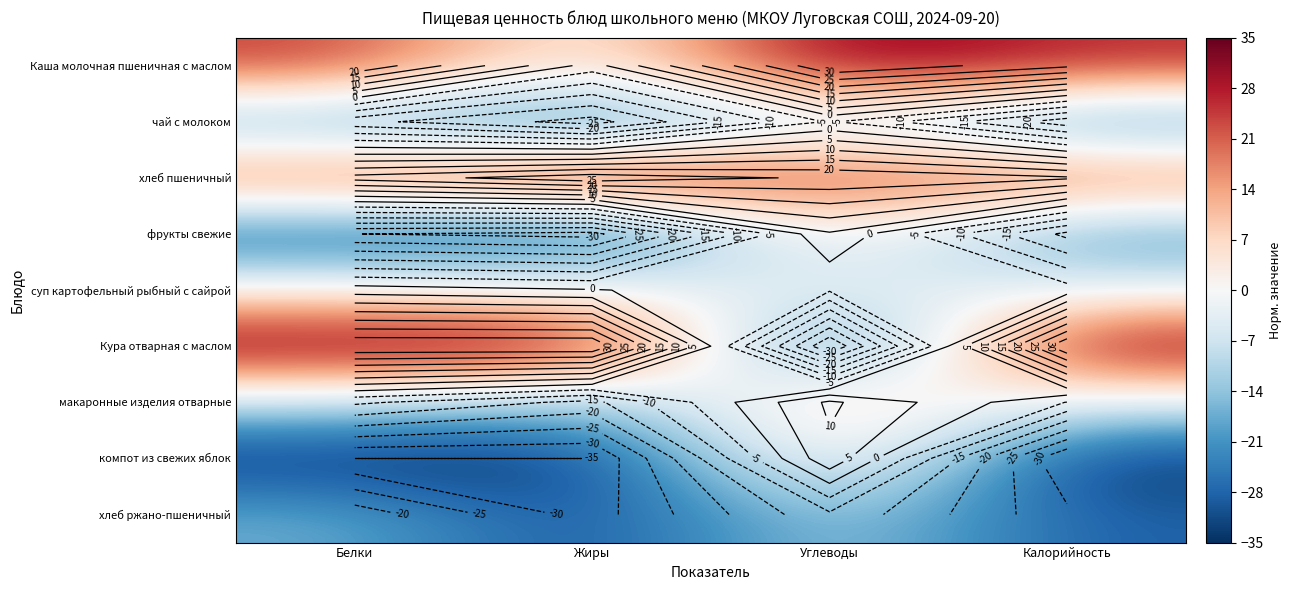

Which has a higher value, Жиры or Белки?

Белки